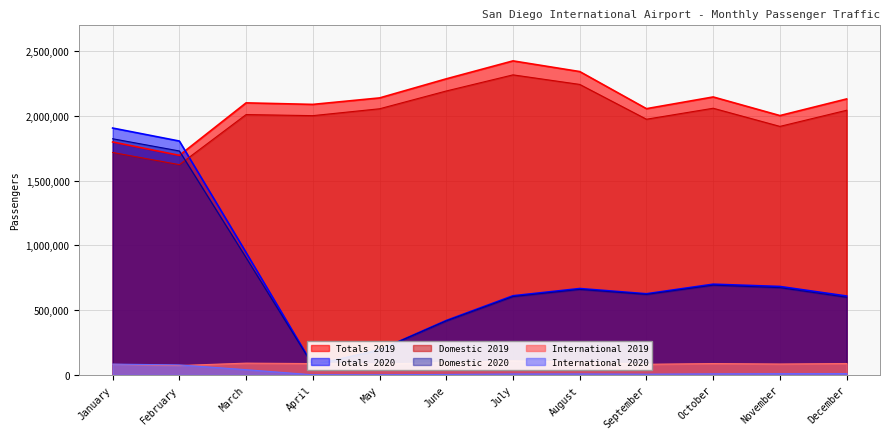

Which series changed the most between February and October?

Totals 2020